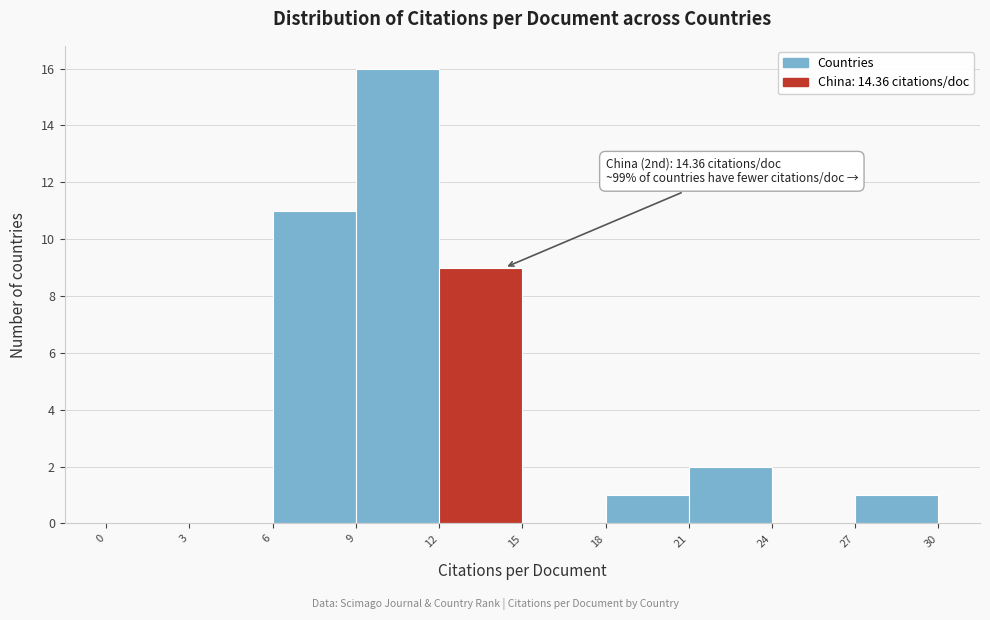

Over which range of the x-axis is the bar tallest?

9 to 12